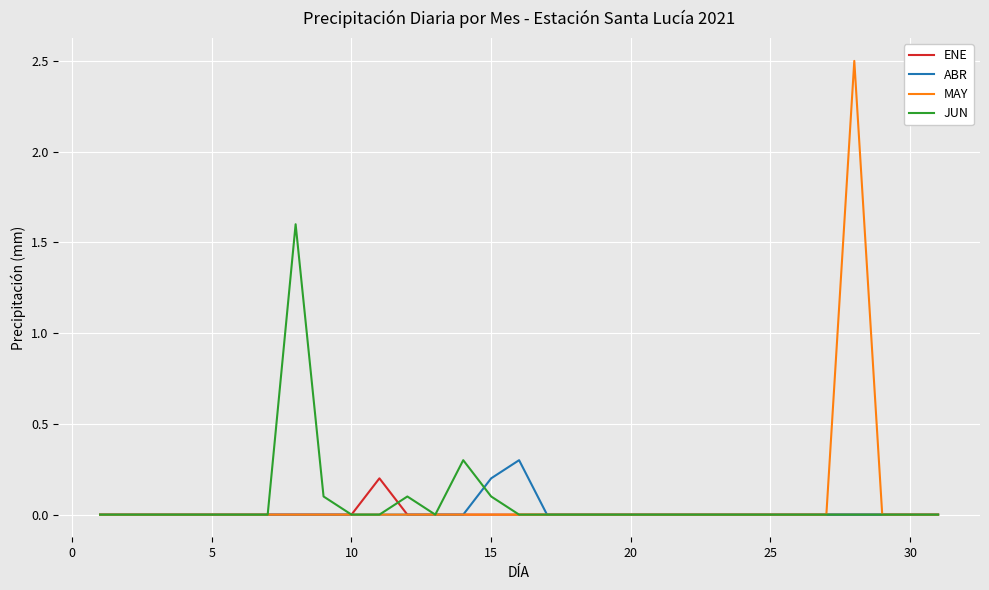

Reading left to right, transcribe all the data shown in this chart.

ENE: 0.0	0.0	0.0	0.0	0.0	0.0	0.0	0.0	0.0	0.0	0.2	0.0	0.0	0.0	0.0	0.0	0.0	0.0	0.0	0.0	0.0	0.0	0.0	0.0	0.0	0.0	0.0	0.0	0.0	0.0	0.0
ABR: 0.0	0.0	0.0	0.0	0.0	0.0	0.0	0.0	0.0	0.0	0.0	0.0	0.0	0.0	0.2	0.3	0.0	0.0	0.0	0.0	0.0	0.0	0.0	0.0	0.0	0.0	0.0	0.0	0.0	0.0	0.0
MAY: 0.0	0.0	0.0	0.0	0.0	0.0	0.0	0.0	0.0	0.0	0.0	0.0	0.0	0.0	0.0	0.0	0.0	0.0	0.0	0.0	0.0	0.0	0.0	0.0	0.0	0.0	0.0	2.5	0.0	0.0	0.0
JUN: 0.0	0.0	0.0	0.0	0.0	0.0	0.0	1.6	0.1	0.0	0.0	0.1	0.0	0.3	0.1	0.0	0.0	0.0	0.0	0.0	0.0	0.0	0.0	0.0	0.0	0.0	0.0	0.0	0.0	0.0	0.0